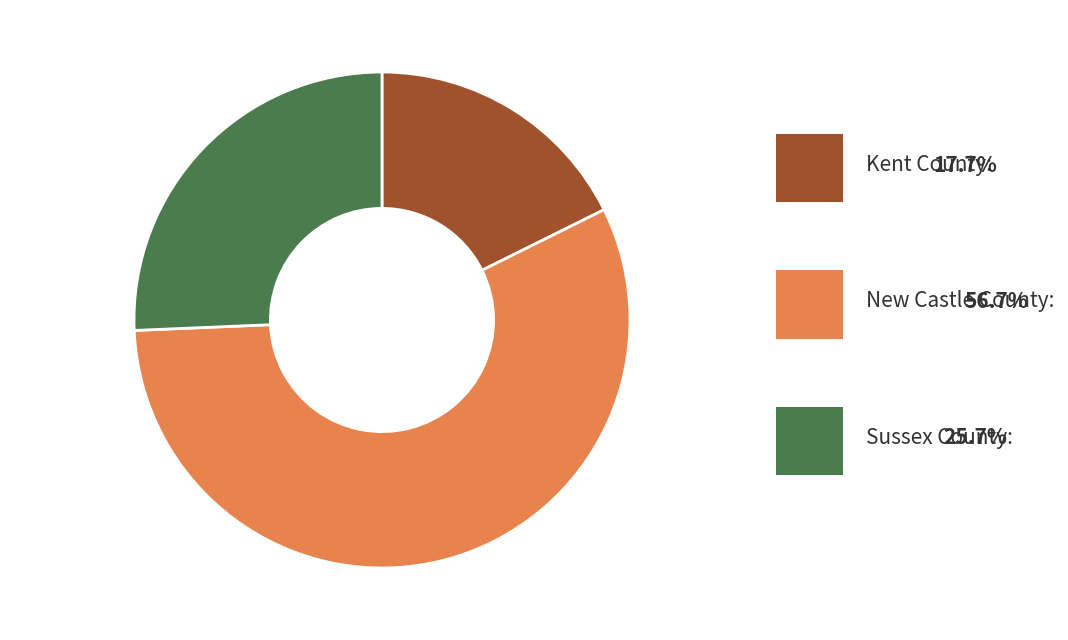

Which slice is the largest?

New Castle County